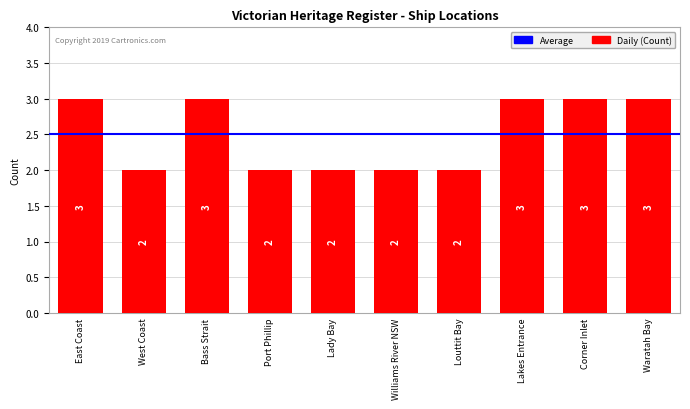

Reading right to left, extract all data points from this chart.

Waratah Bay=3	Corner Inlet=3	Lakes Entrance=3	Louttit Bay=2	Williams River NSW=2	Lady Bay=2	Port Phillip=2	Bass Strait=3	West Coast=2	East Coast=3